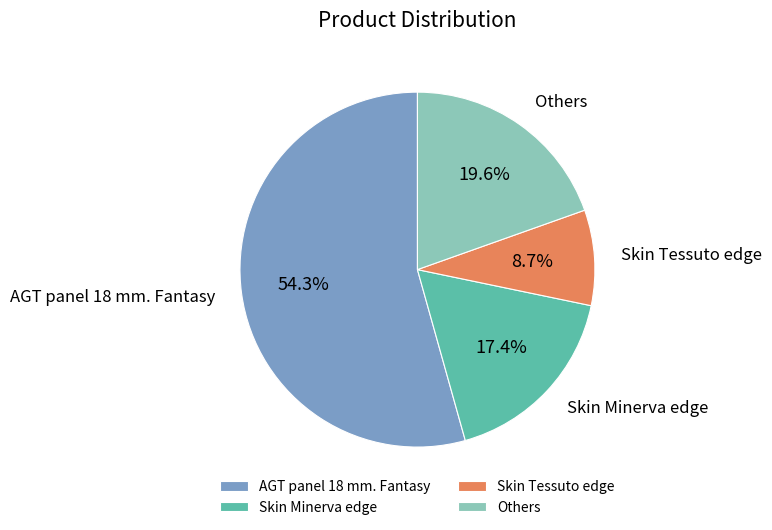

What percentage is NOT represented by Others?

80.4%